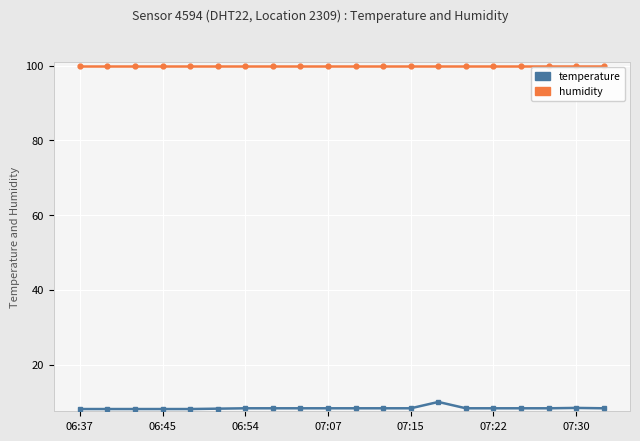

What is the minimum value shown in the chart?

8.1